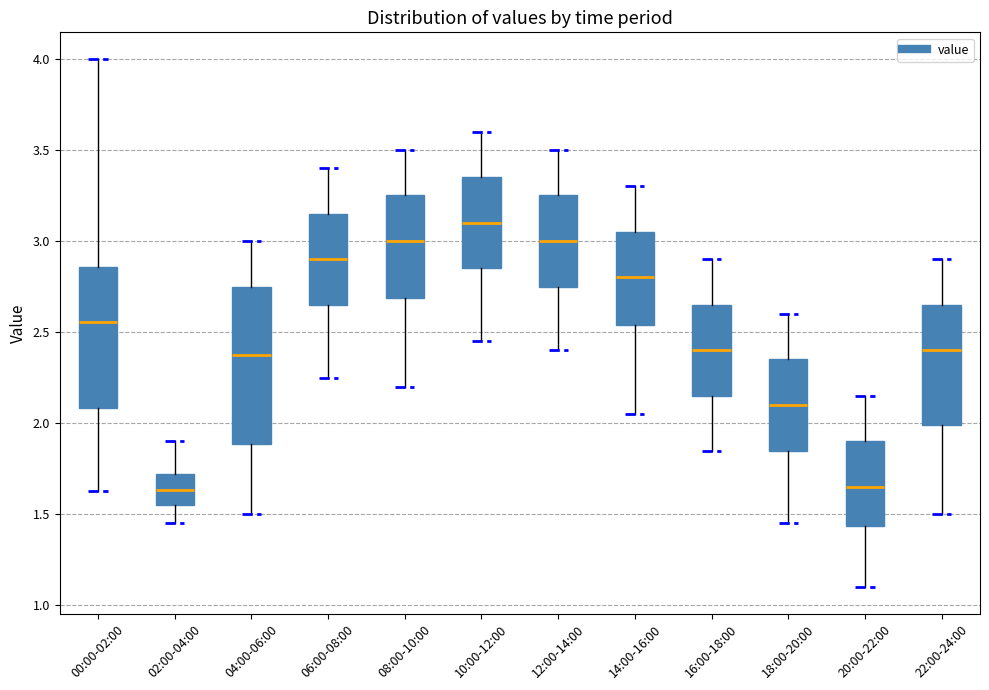

Reading left to right, read every box against the y-axis: the position of its median line, the range the box covers, and the ends of its whiskers. The values are not printed on the chart, so give them approximately, as read against the axis.

00:00-02:00: median 2.55, box 2.10 to 2.85, whiskers 1.65 to 4.00
02:00-04:00: median 1.65, box 1.55 to 1.70, whiskers 1.45 to 1.90
04:00-06:00: median 2.40, box 1.90 to 2.75, whiskers 1.50 to 3.00
06:00-08:00: median 2.90, box 2.65 to 3.15, whiskers 2.25 to 3.40
08:00-10:00: median 3.00, box 2.70 to 3.25, whiskers 2.20 to 3.50
10:00-12:00: median 3.10, box 2.85 to 3.35, whiskers 2.45 to 3.60
12:00-14:00: median 3.00, box 2.75 to 3.25, whiskers 2.40 to 3.50
14:00-16:00: median 2.80, box 2.55 to 3.05, whiskers 2.05 to 3.30
16:00-18:00: median 2.40, box 2.15 to 2.65, whiskers 1.85 to 2.90
18:00-20:00: median 2.10, box 1.85 to 2.35, whiskers 1.45 to 2.60
20:00-22:00: median 1.65, box 1.45 to 1.90, whiskers 1.10 to 2.15
22:00-24:00: median 2.40, box 2.00 to 2.65, whiskers 1.50 to 2.90